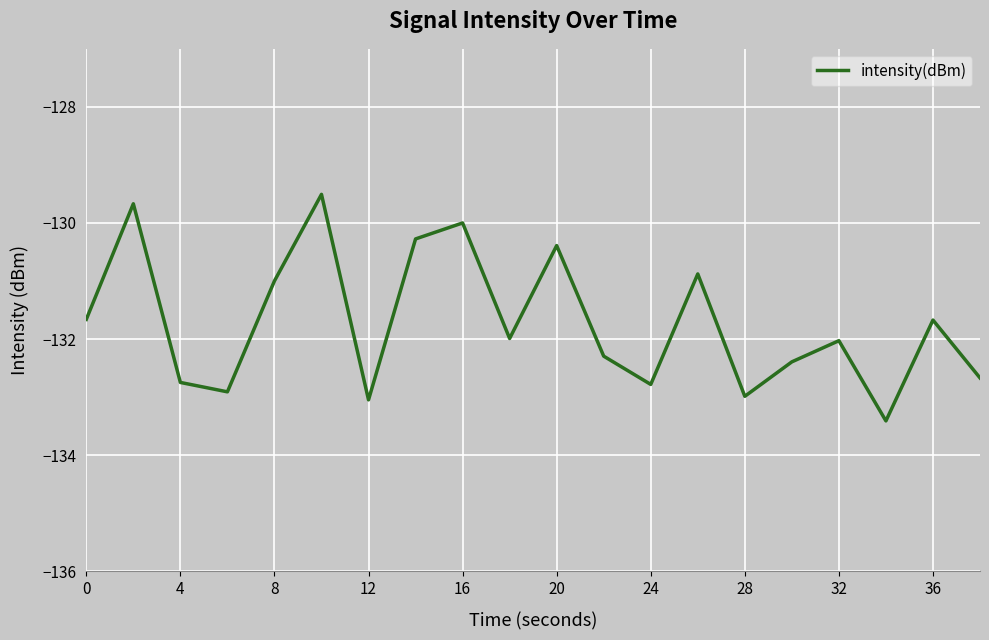

True or false: the data has more than 0 interior local peaks.

True